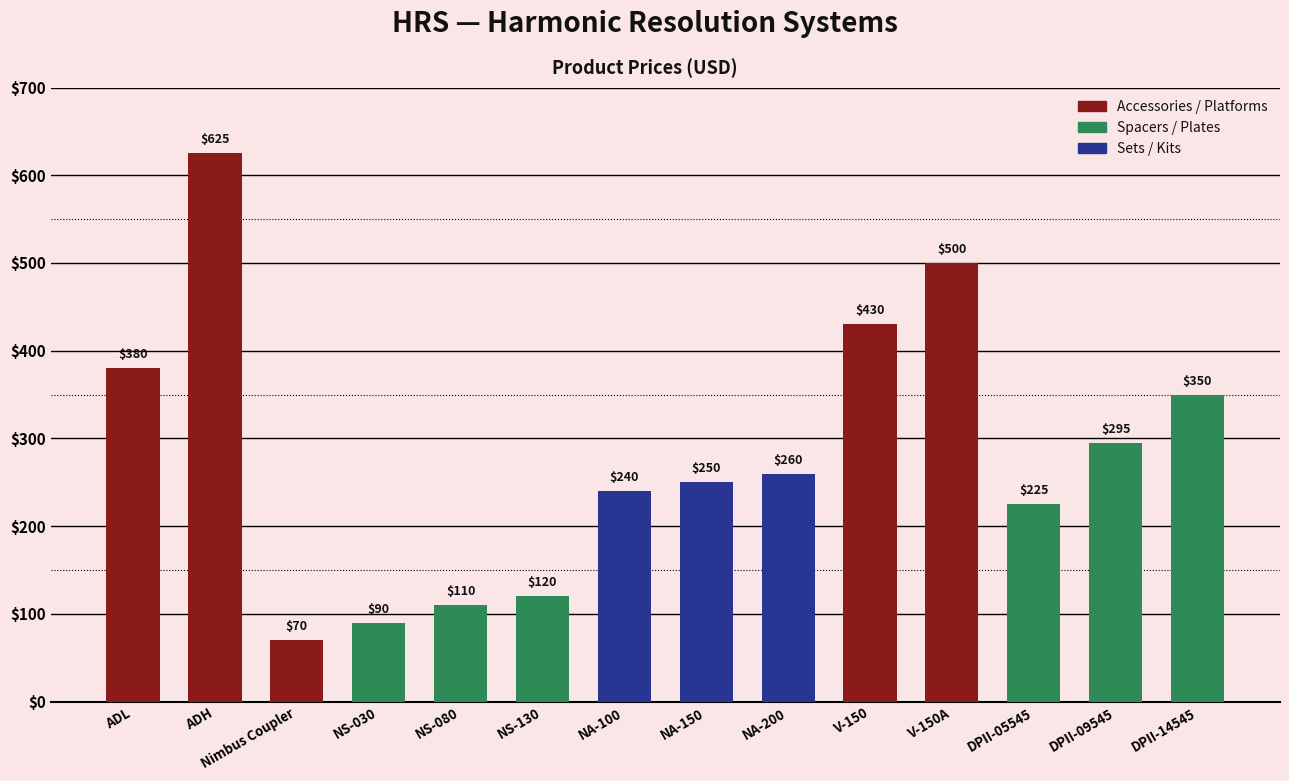

How many distinct data groups are displayed?

1